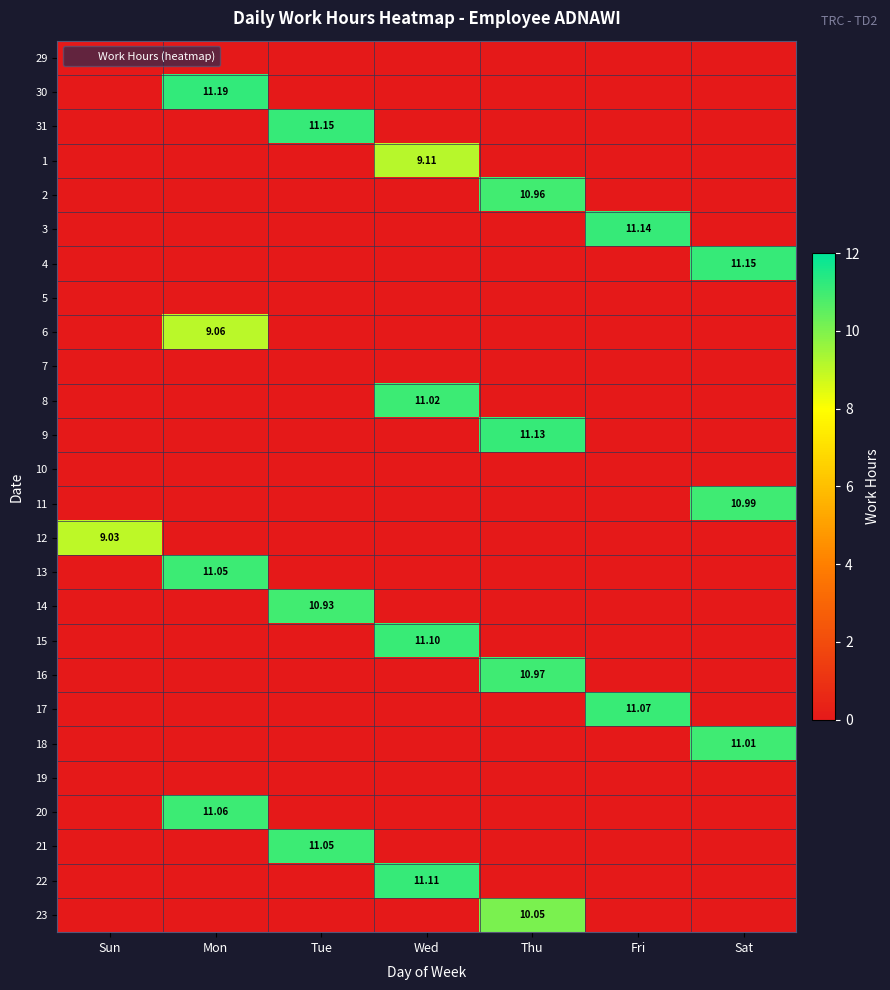

At how many categories does at least one series exceed 0?

7